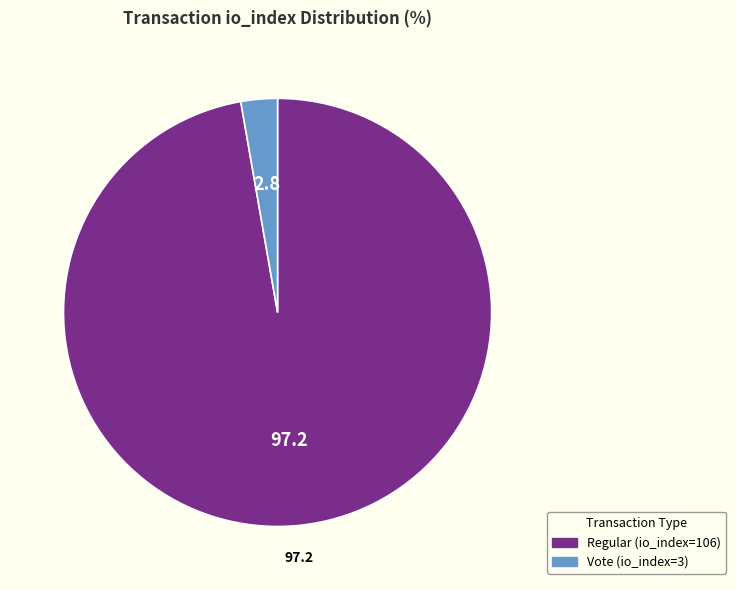

True or false: Vote (io_index=3) accounts for 10% of the total.

False